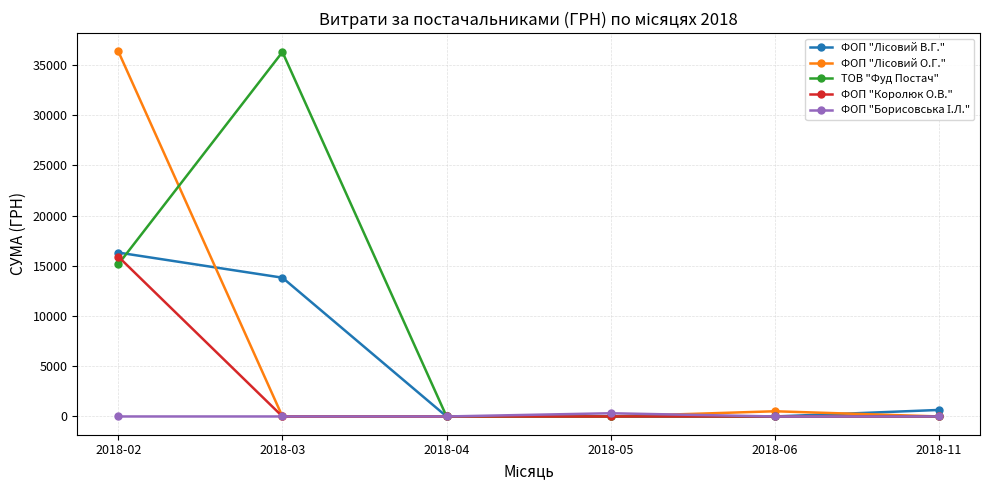

At how many categories does at least one series exceed 31086?

2